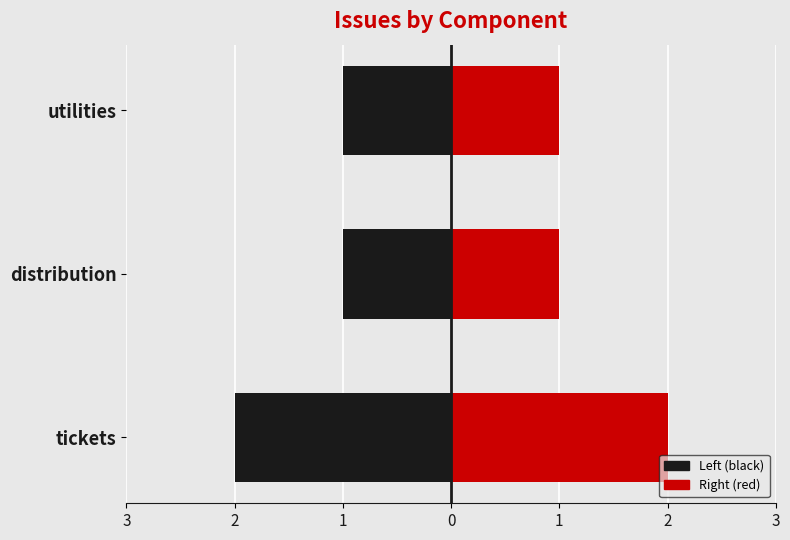

The tickets (left) series shows -1 at utilities. True or false?

False